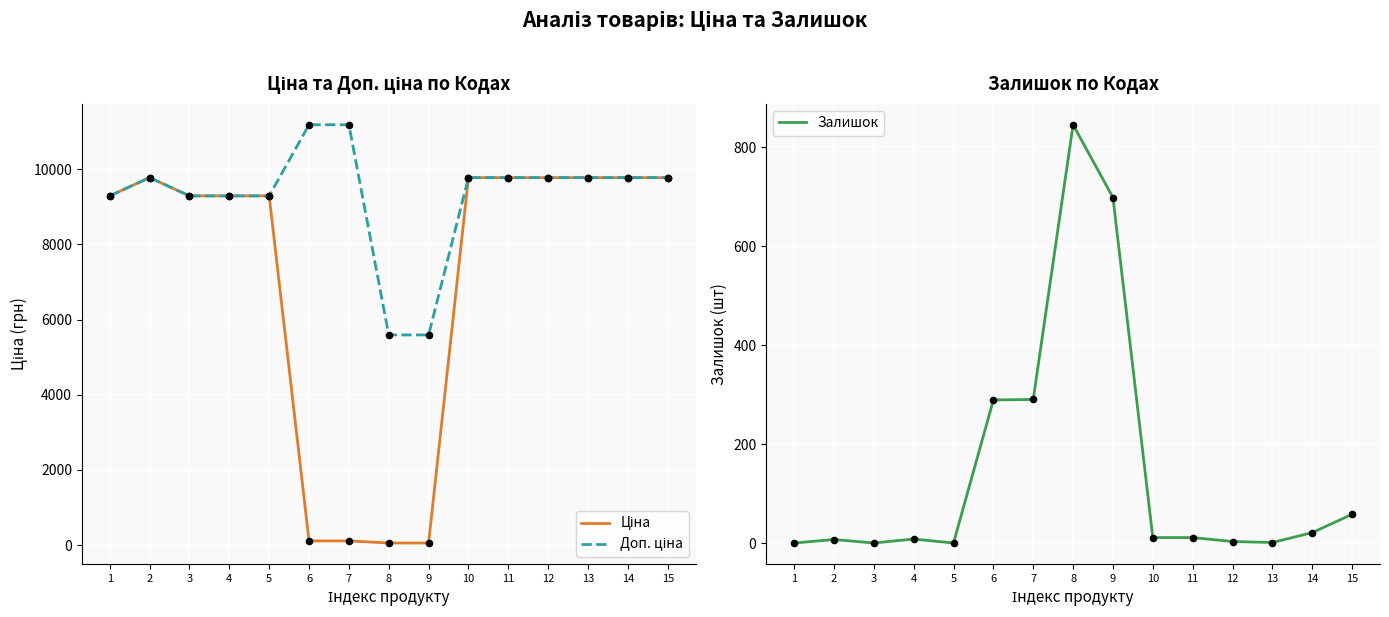

Which series has the largest total across all categories?

Доп. ціна